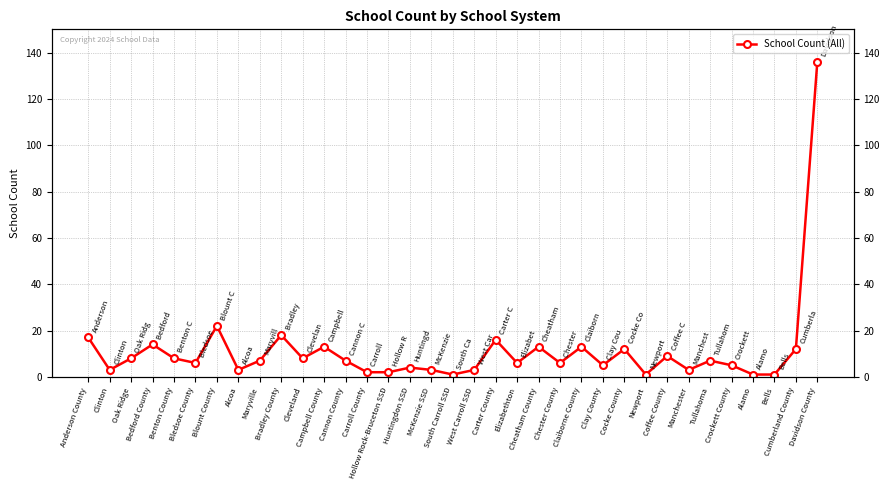

Which category has the highest value across all series?

Davidson County